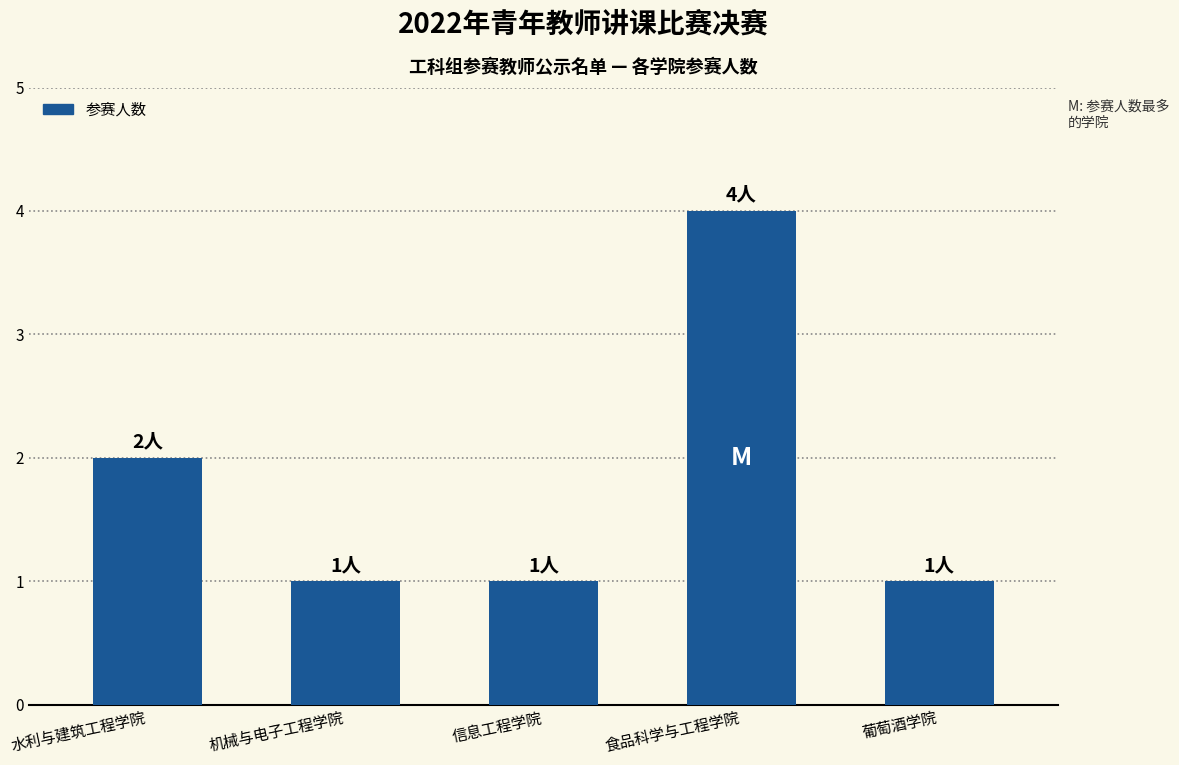

Which label corresponds to the largest value in the chart?

食品科学与工程学院